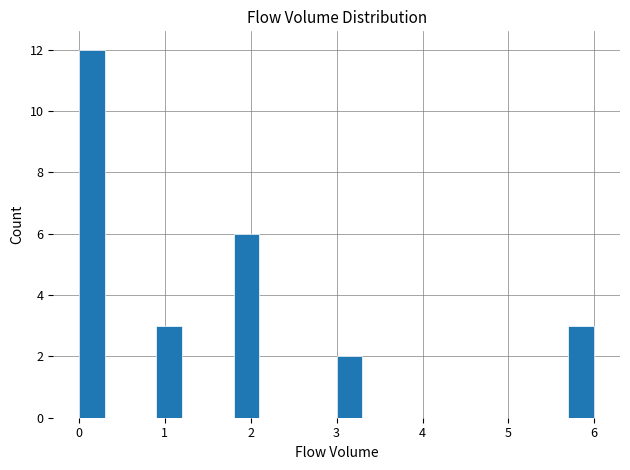

Read against the x-axis, roughly where is the centre of the tallest bar?

0.2